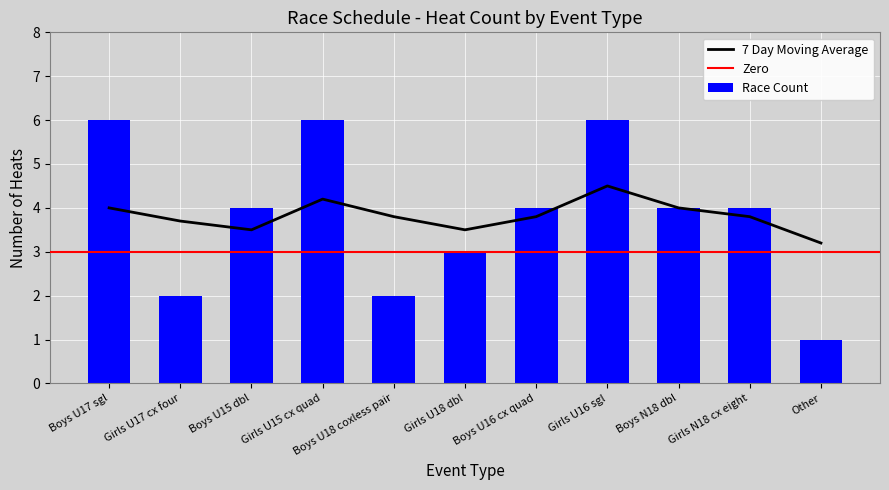

At which label is Race Count closest to 3?

Girls U18 dbl